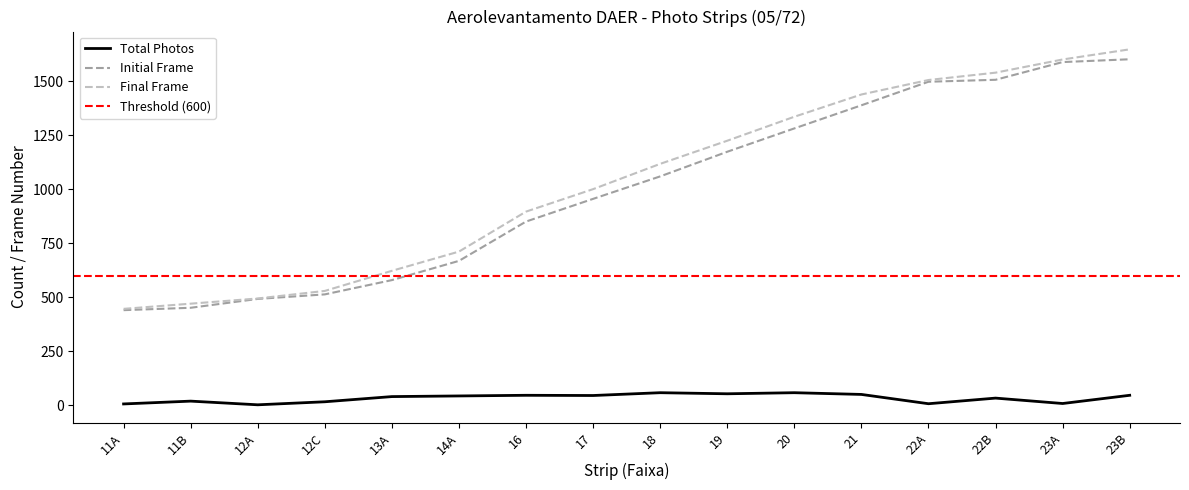

True or false: Final Frame and Total Photos intersect in this chart.

False